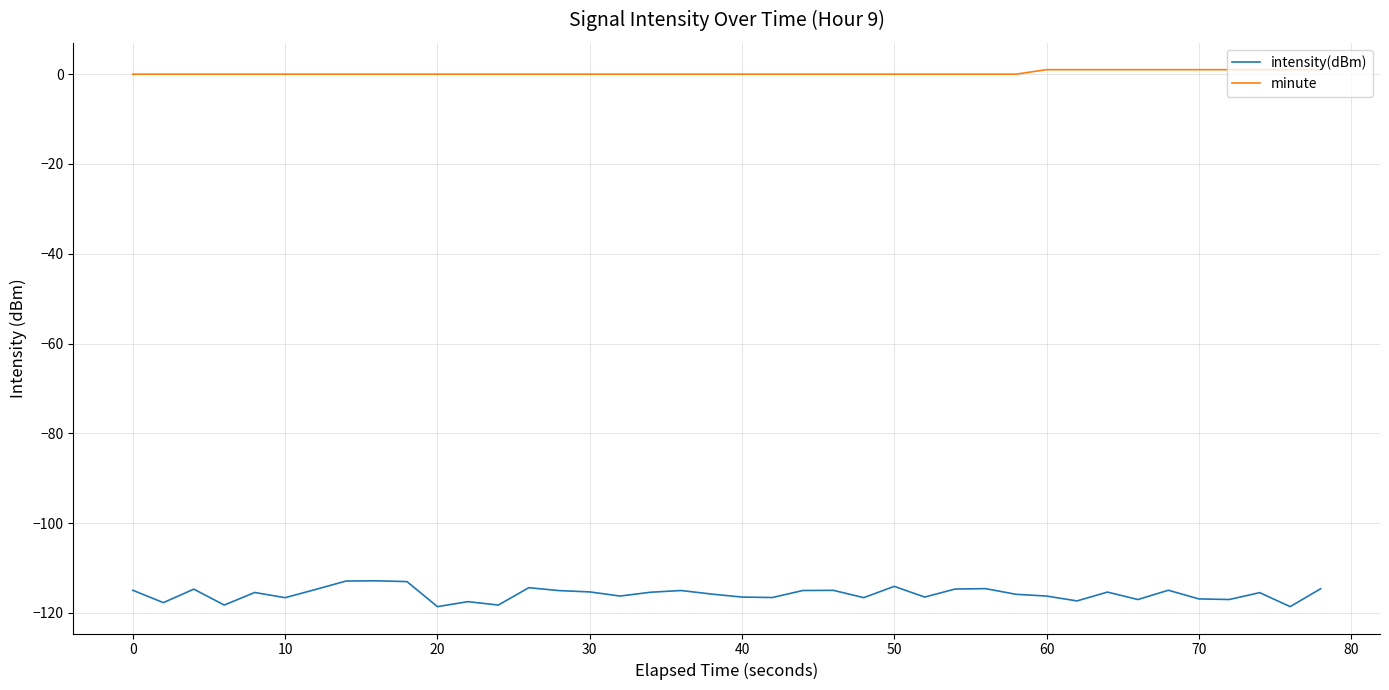

What is the sum of all minute values?

10.0